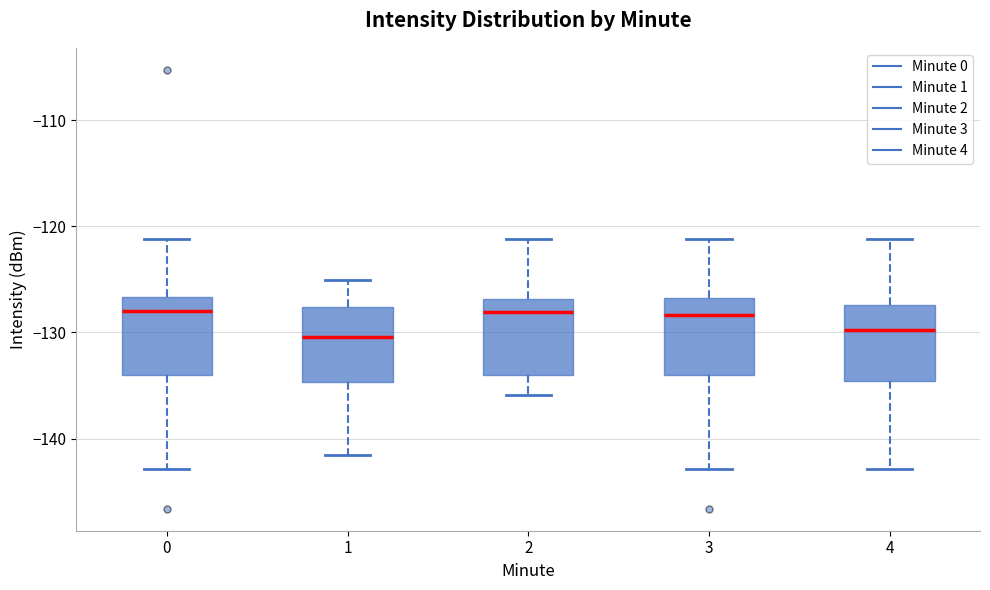

Reading left to right, transcribe this box plot: for each box, give where its median line is, the range the box spans, and where its two whiskers end, as read against the y-axis. The values are not printed on the chart, so give them approximately, as read against the axis.

0: median -128, box -134 to -127, whiskers -143 to -121
1: median -130, box -135 to -128, whiskers -142 to -125
2: median -128, box -134 to -127, whiskers -136 to -121
3: median -128, box -134 to -127, whiskers -143 to -121
4: median -130, box -135 to -127, whiskers -143 to -121